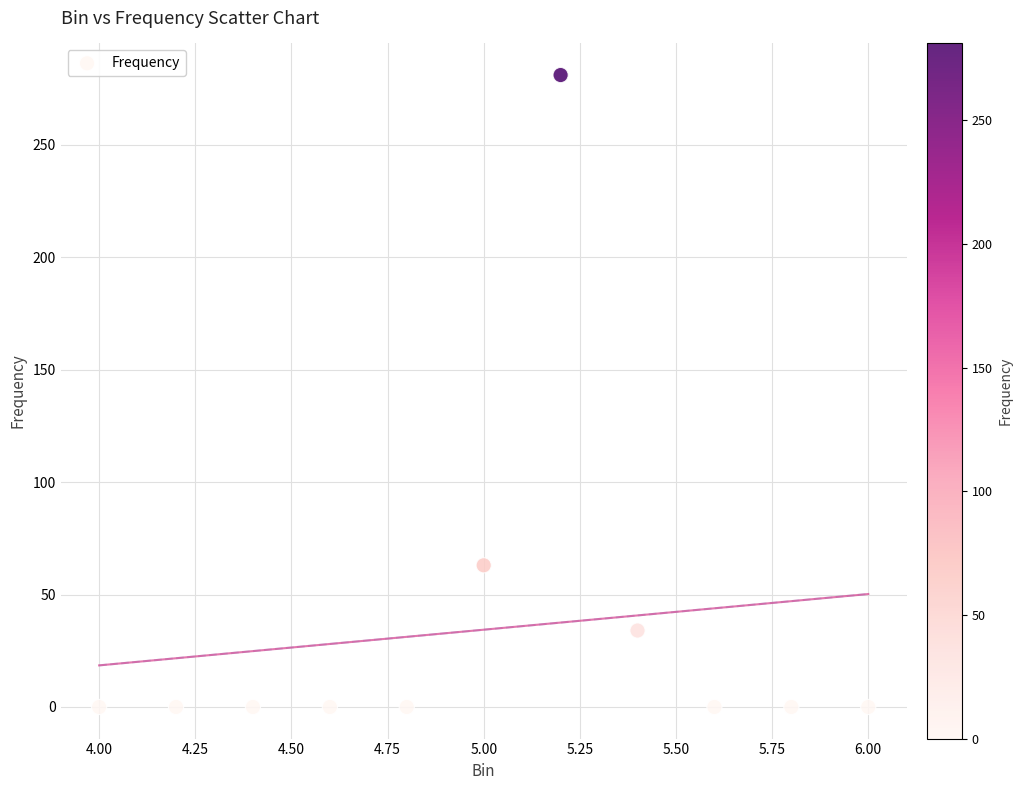

What is the average Y value?

34